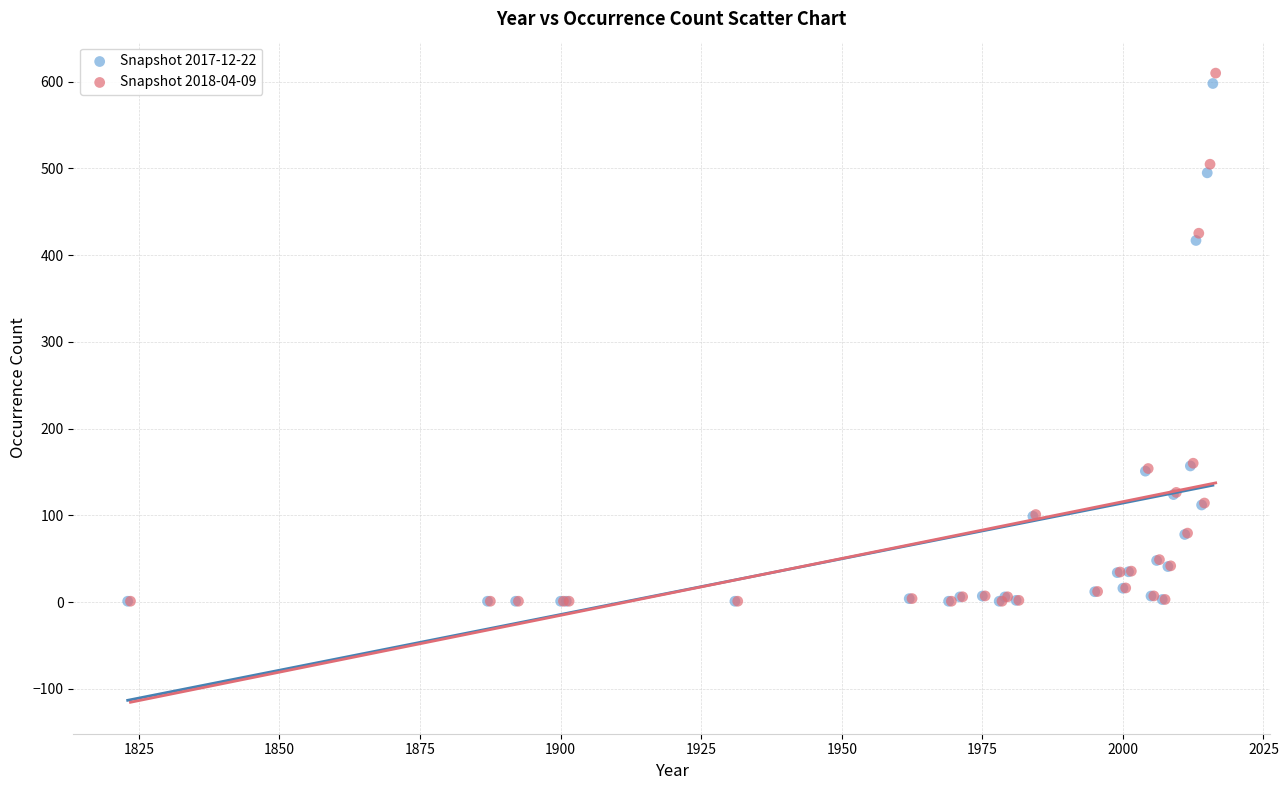

What are all the series names shown in the legend?

Snapshot 2017-12-22, Snapshot 2018-04-09